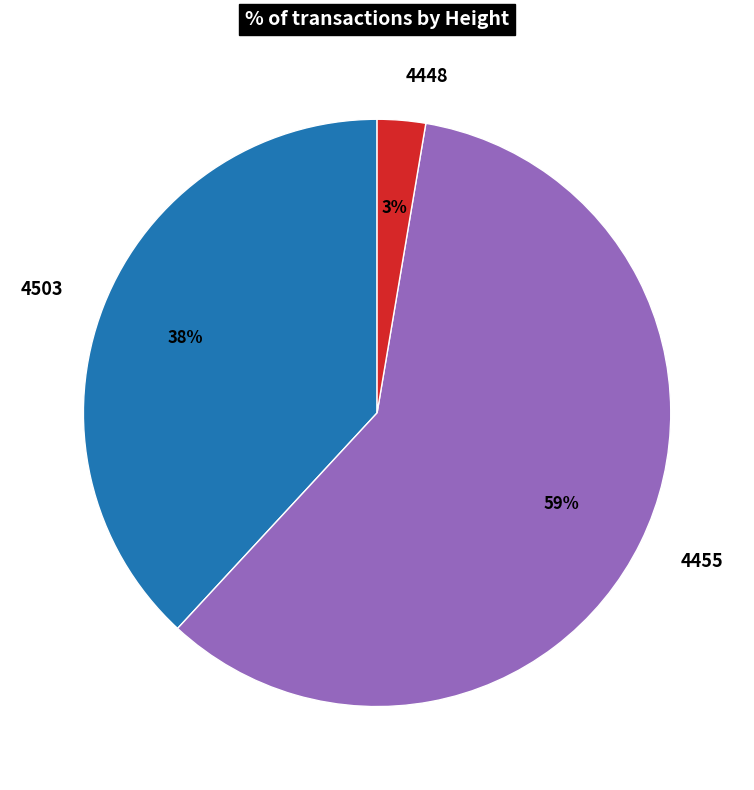

The 4503 slice represents 46% of the pie. True or false?

False